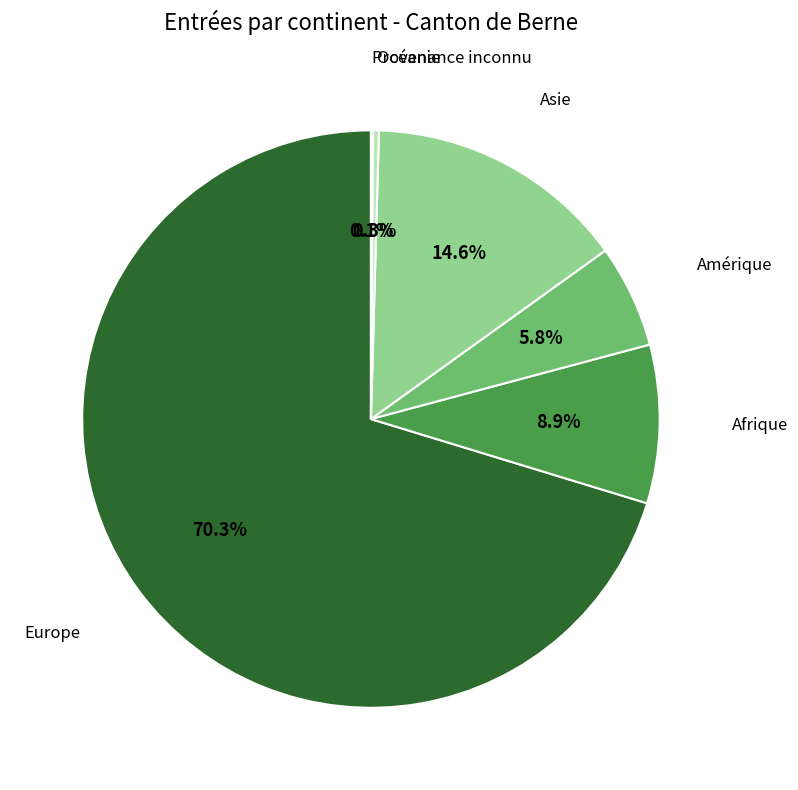

Does any single category account for the majority?

Yes